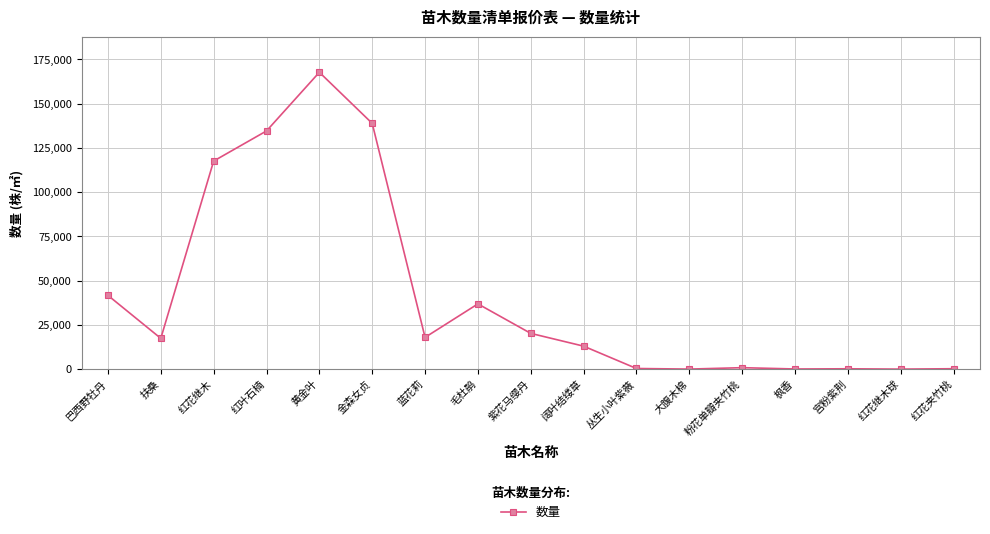

What is the value of the 8th point from the left?

36850